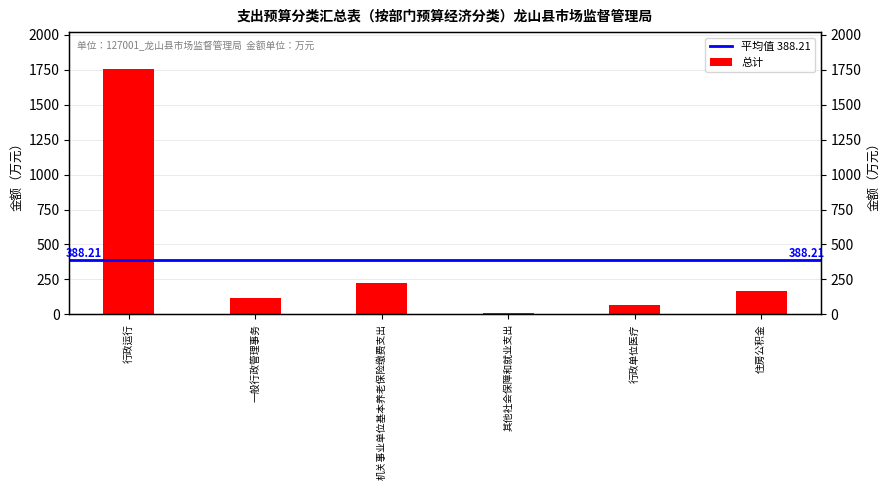

What position from the right is 行政单位医疗?

2